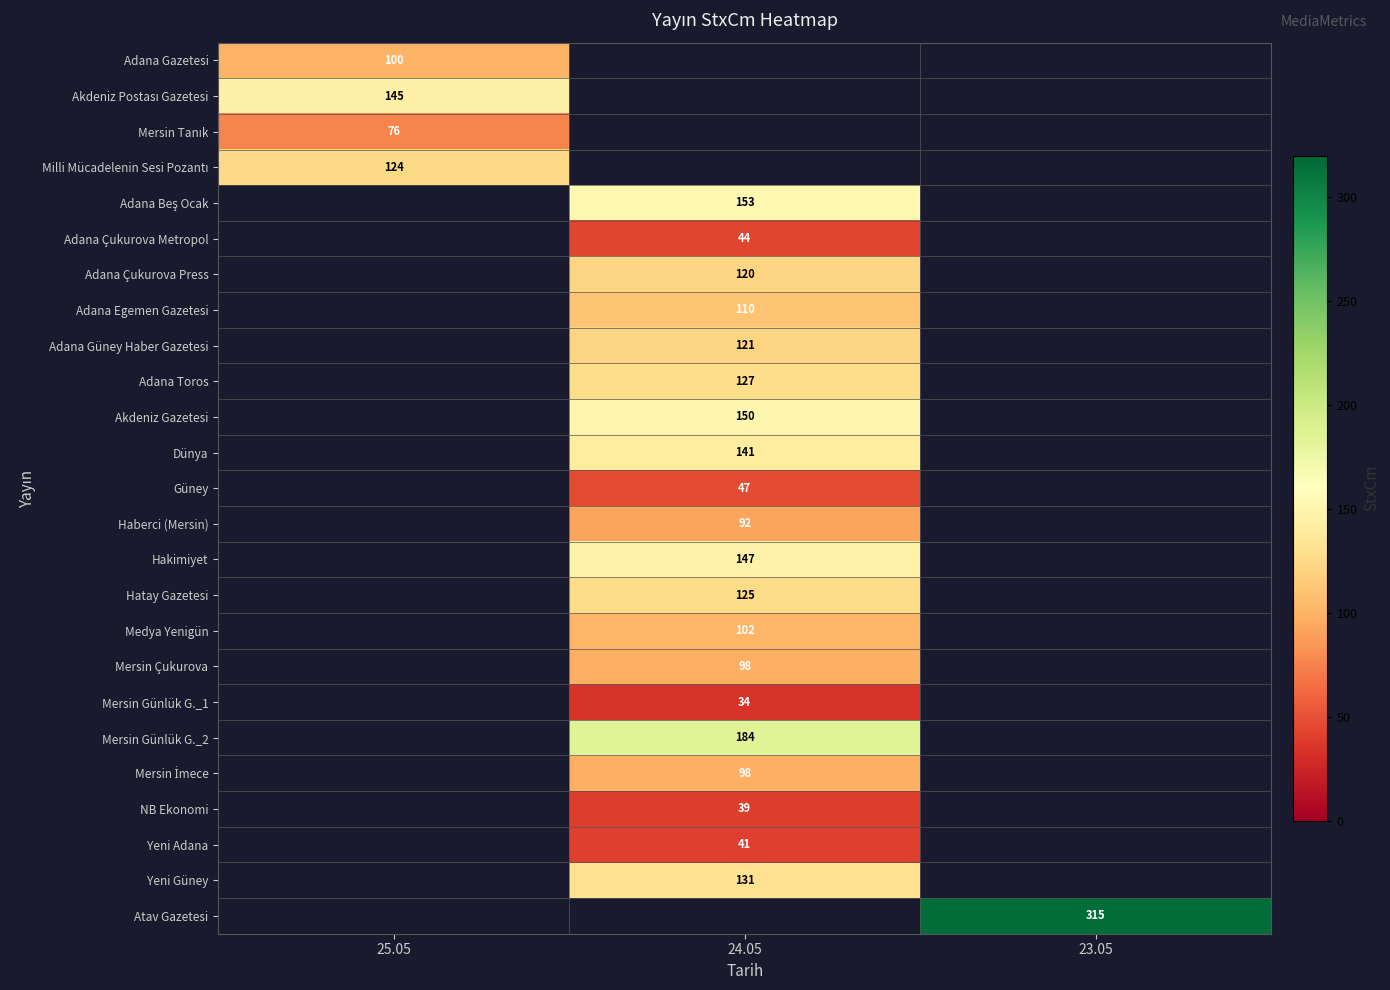

What is the maximum value shown in the chart?

315.0